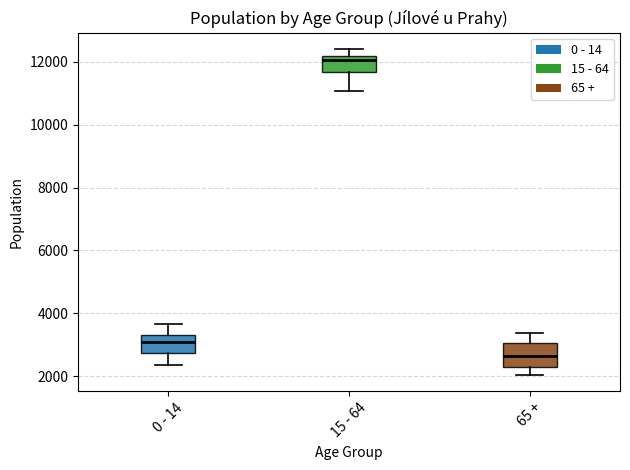

Where is the lower edge of the box for 15 - 64 on the y-axis? The values are not printed on the chart, so give them approximately, as read against the axis.

11600